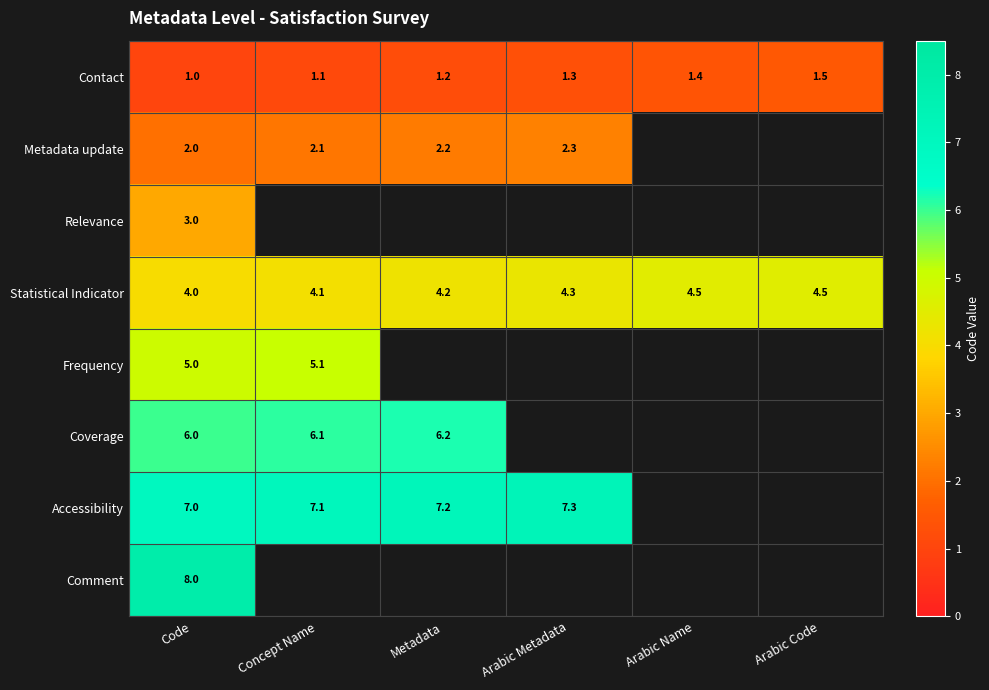

What is the maximum value for Contact?

1.5